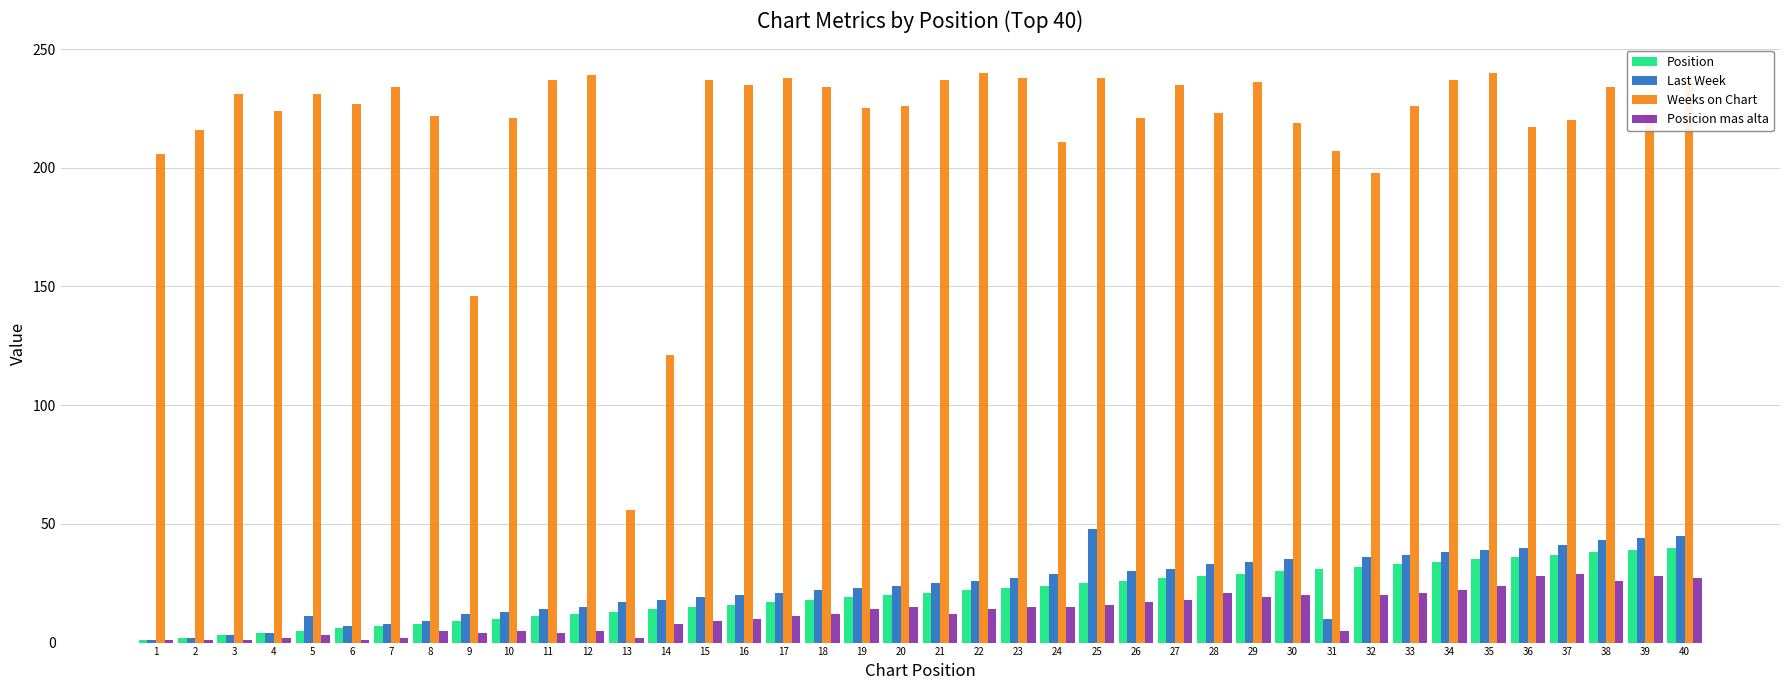

What is the difference between the maximum and minimum values in the Last Week series?

47